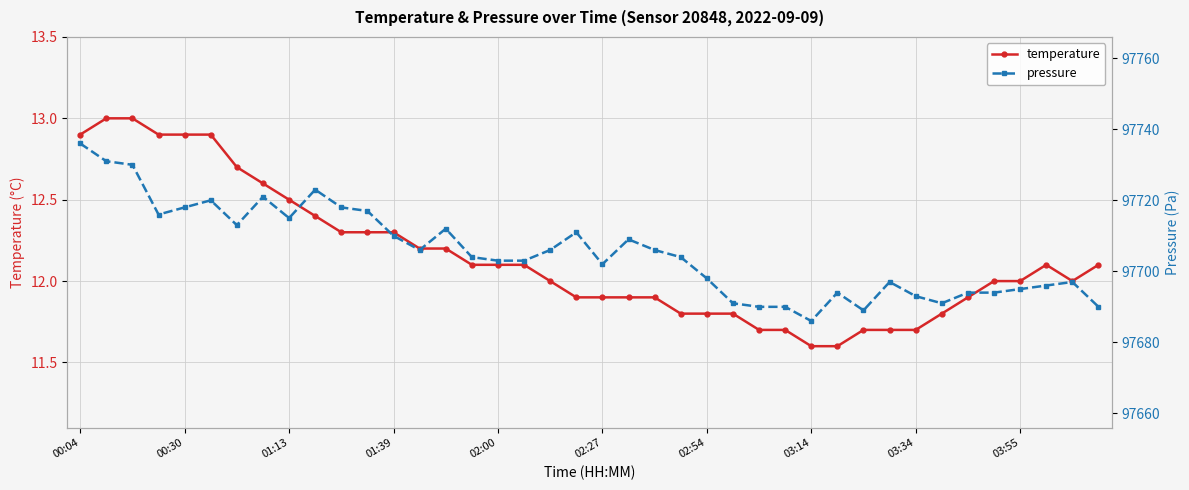

What is the lowest value of the temperature series?

11.6